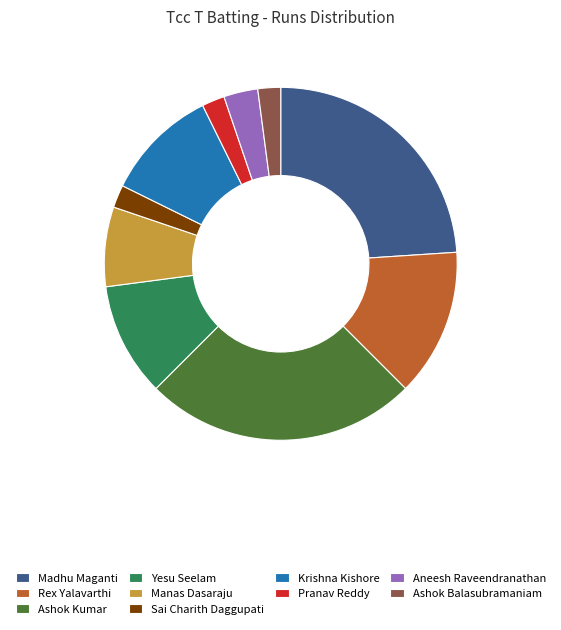

Is it true that Ashok Kumar is 16% of the pie?

False